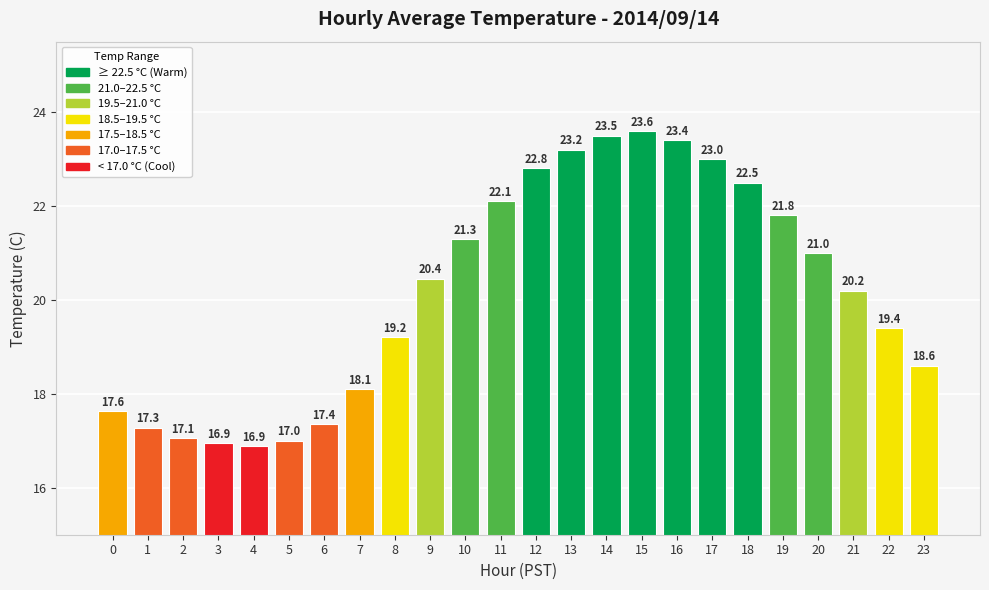

Between 18 and 5, which is larger?

18